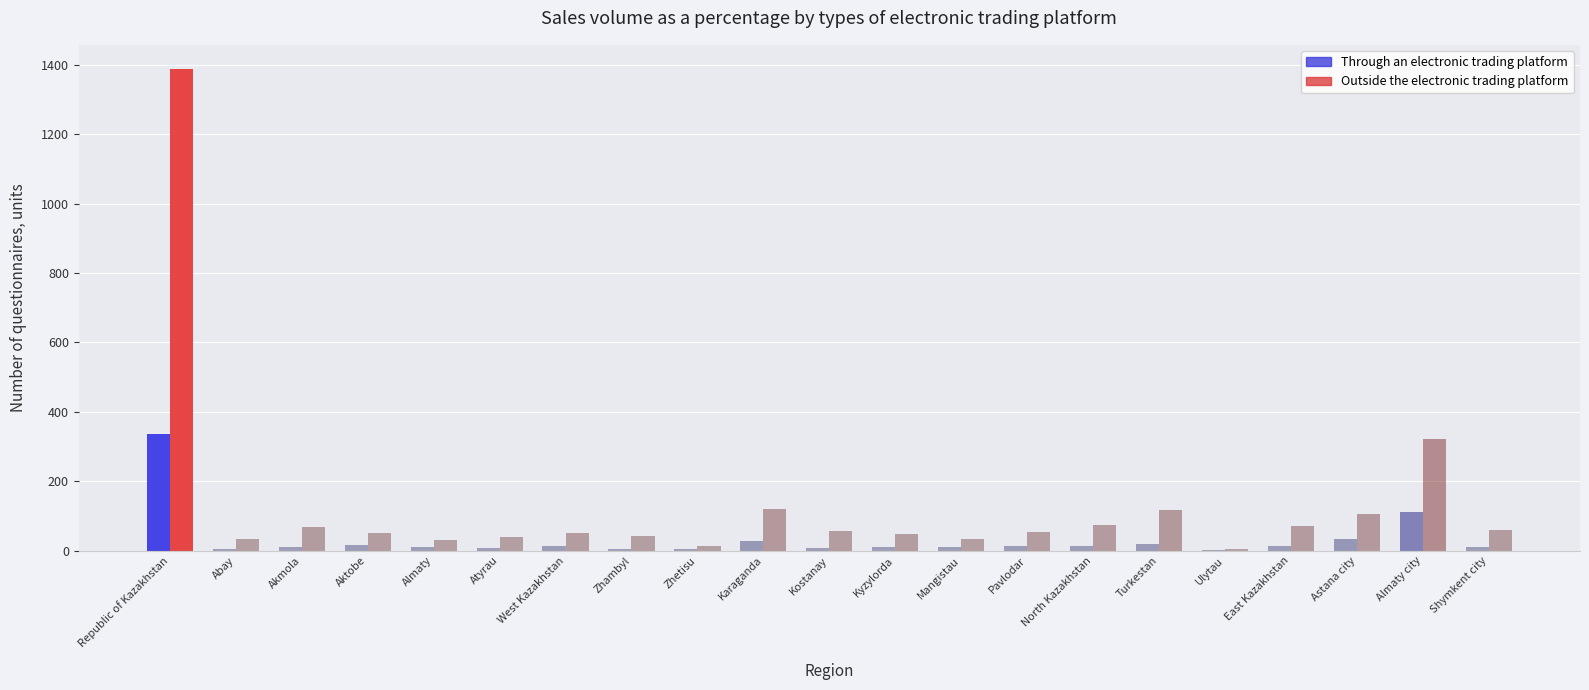

Is the value of Outside the electronic trading platform at Karaganda greater than the value of Through an electronic trading platform at Abay?

Yes